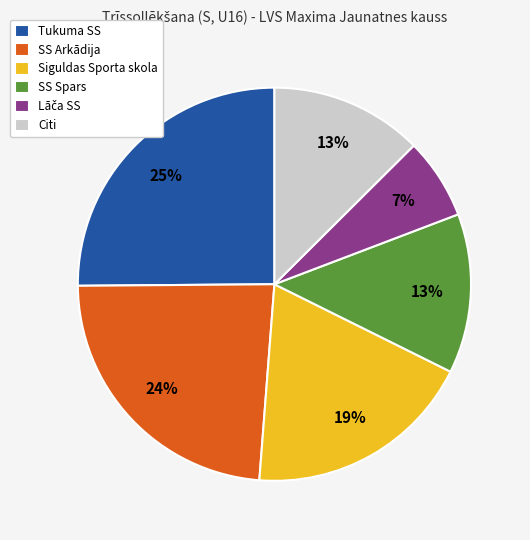

Is there any slice that represents more than half of the pie?

No